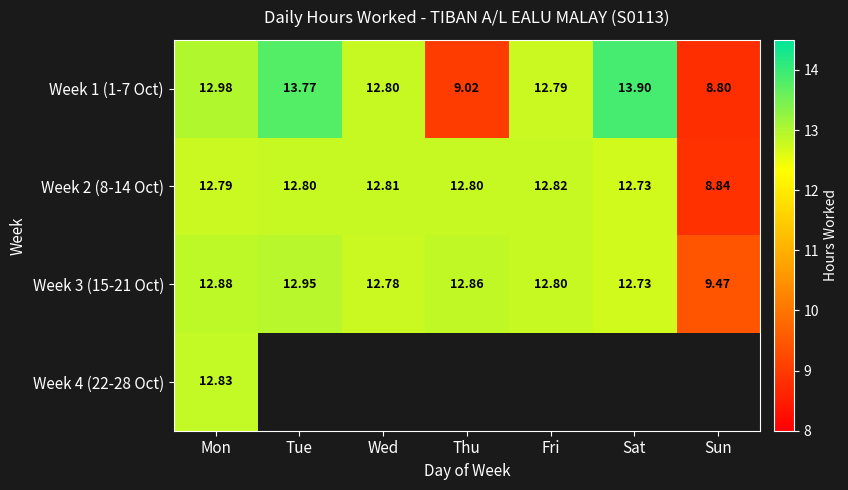

Rank the series by their maximum value, from highest to lowest.

Week 1 (1-7 Oct), Week 3 (15-21 Oct), Week 4 (22-28 Oct), Week 2 (8-14 Oct)